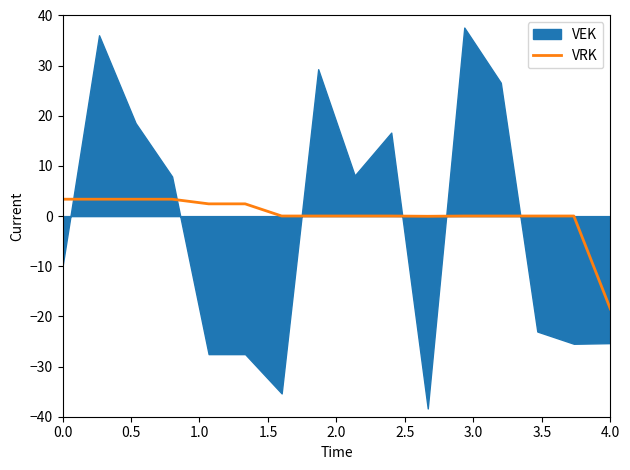

Which category has the lowest value in the VRK series?

4.0